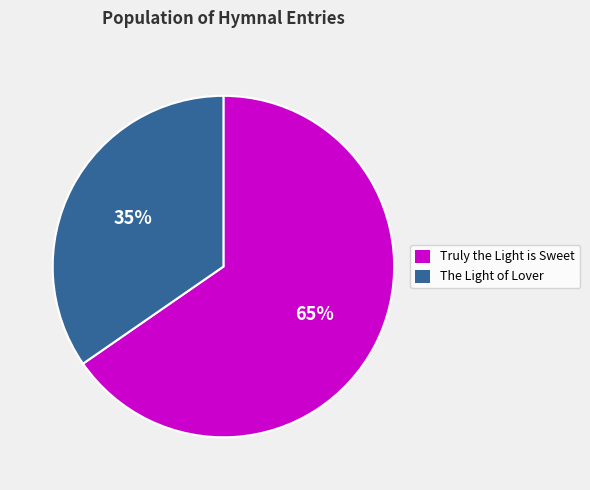

Approximately how many times larger is the value at Truly the Light is Sweet compared to The Light of Lover?

1.9